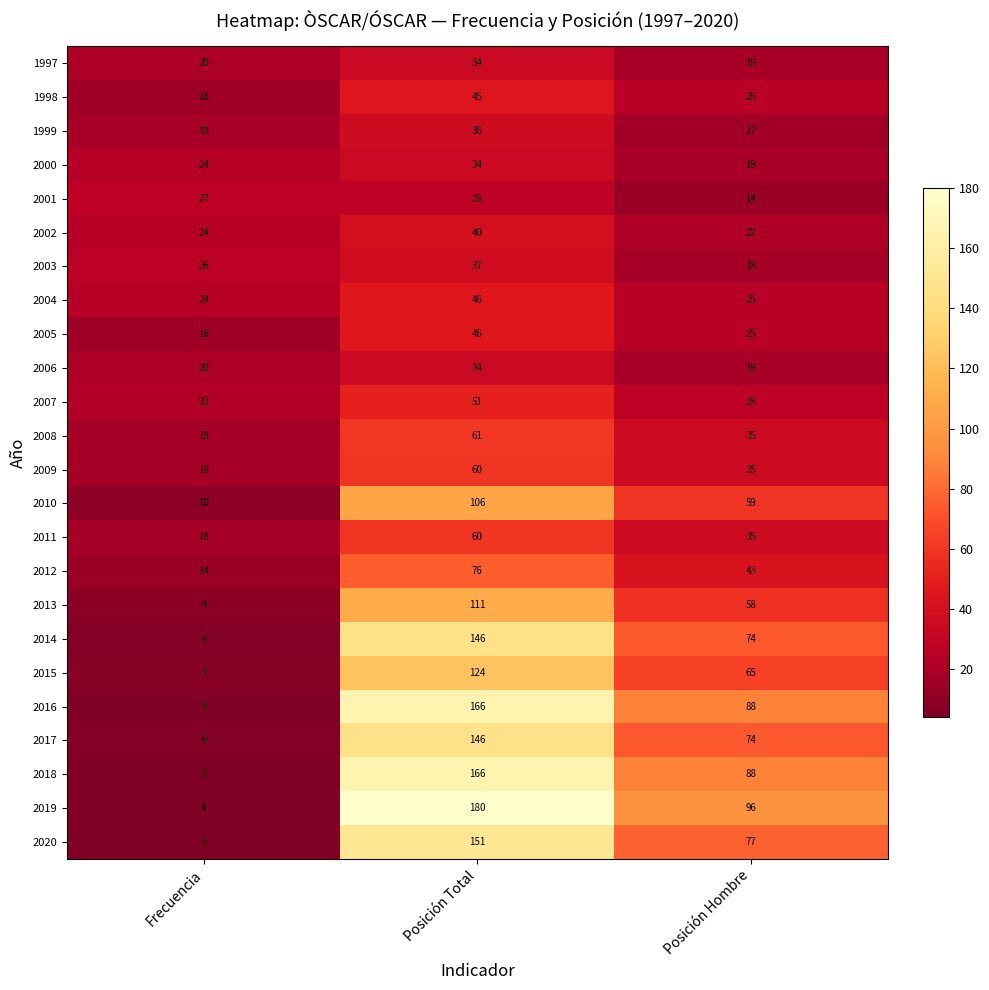

The value of 2015 at Posición Hombre is 108. True or false?

False